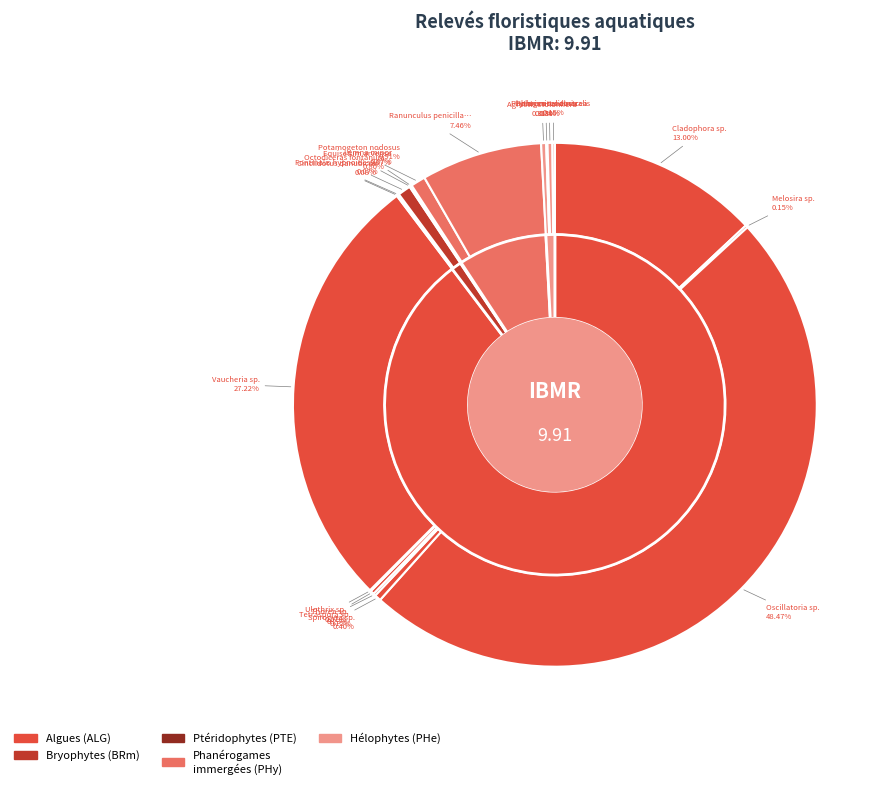

Count the number of slices in the pie.

19